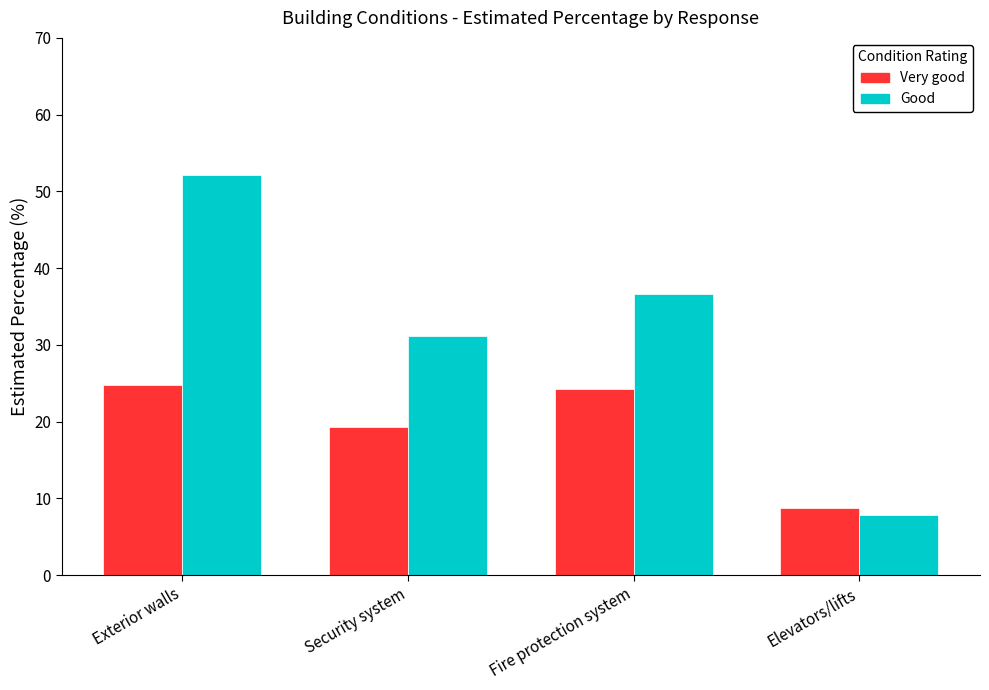

What is the value of the Very good bar at the 2nd from the left?

19.3